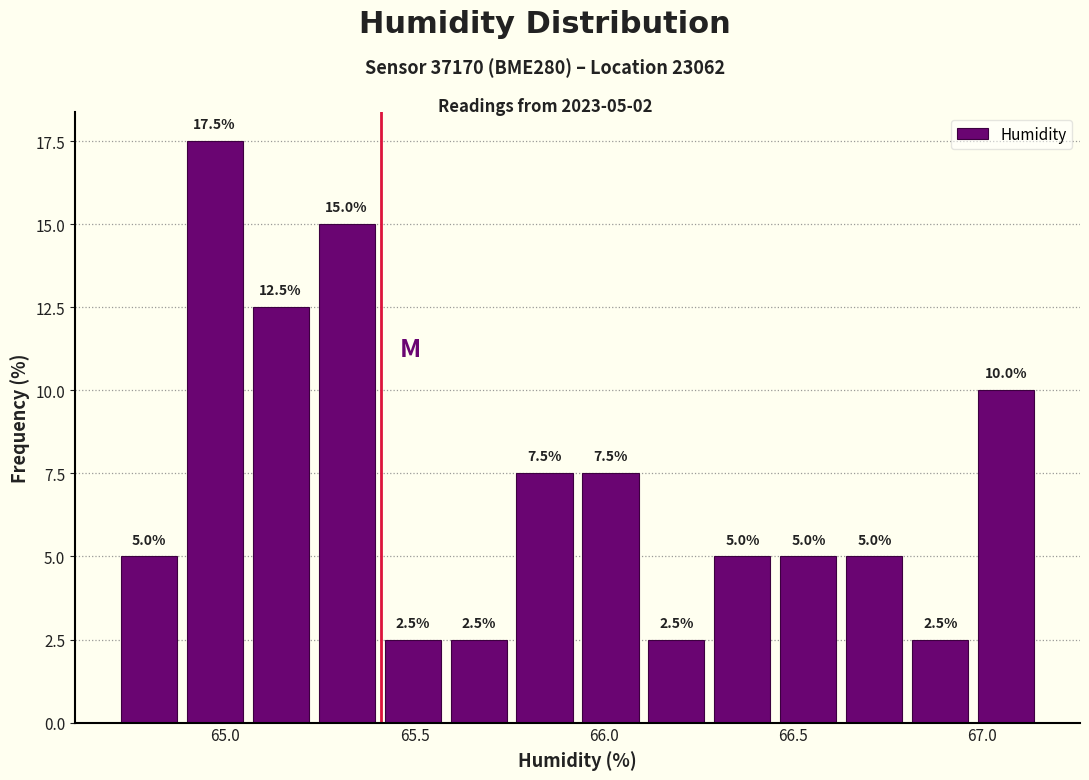

Read against the x-axis, roughly where is the centre of the tallest bar?

64.95